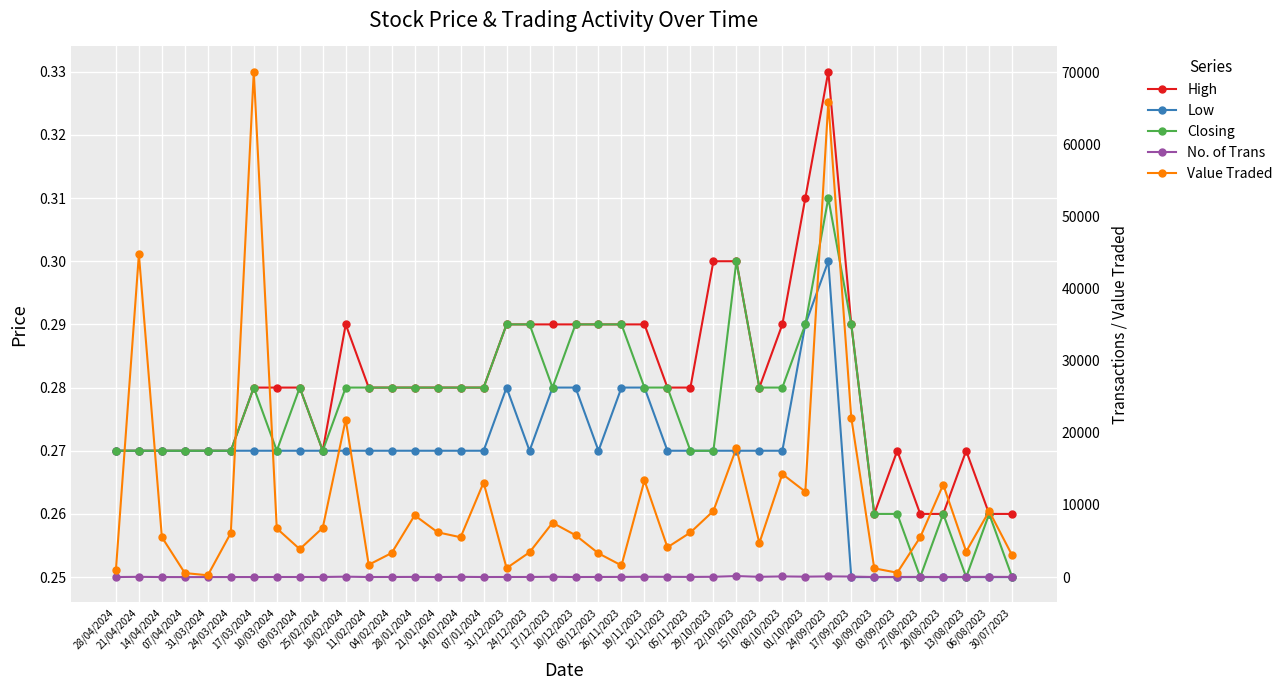

True or false: High and No. of Trans cross at least once.

False